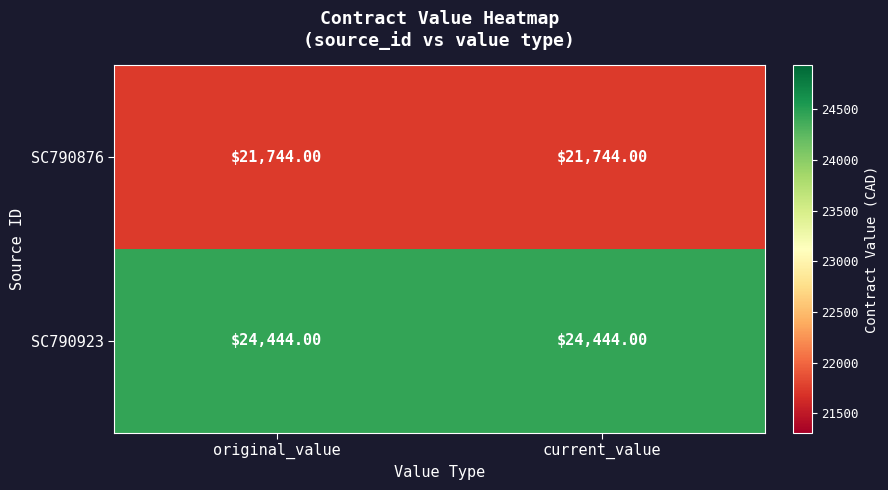

List the series in order of their overall mean, lowest first.

SC790876, SC790923